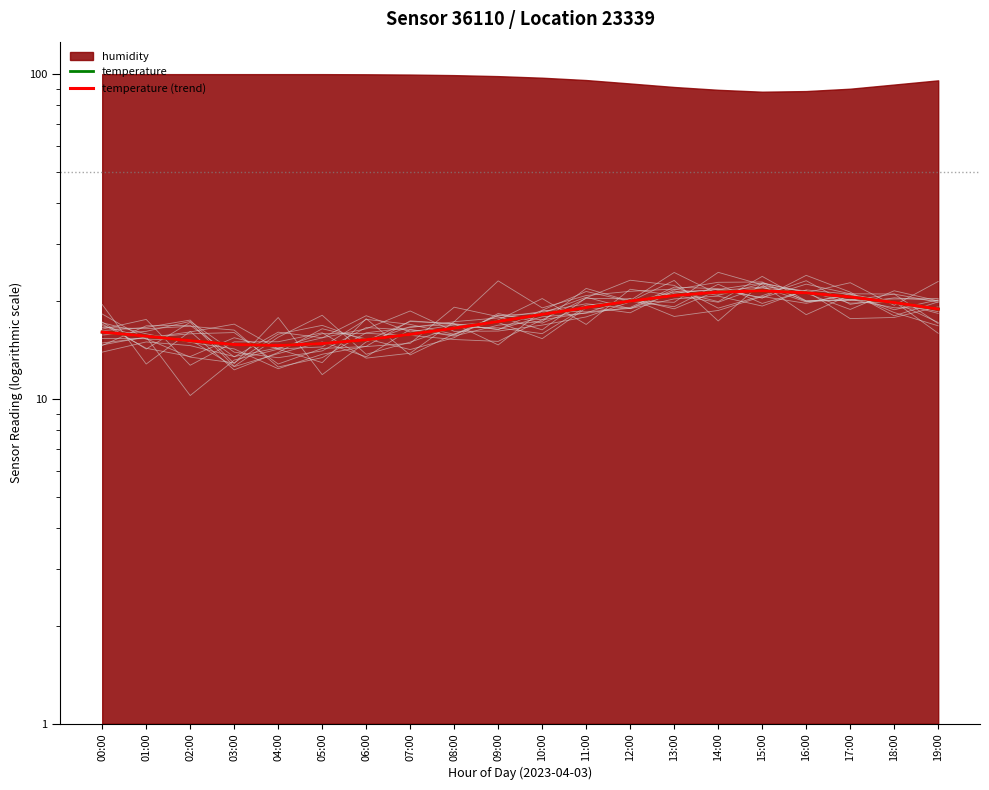

What is the minimum value for temperature (trend)?

14.6